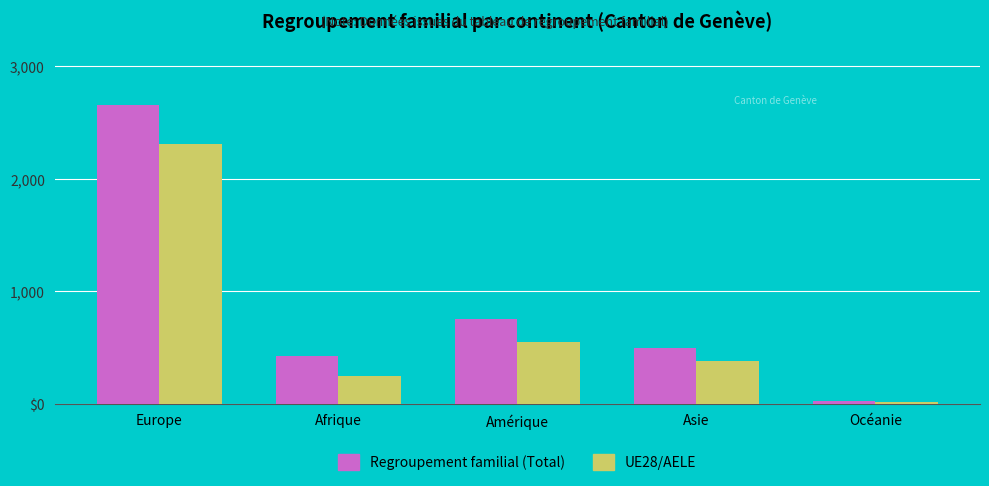

What are all the series names shown in the legend?

Regroupement familial (Total), UE28/AELE